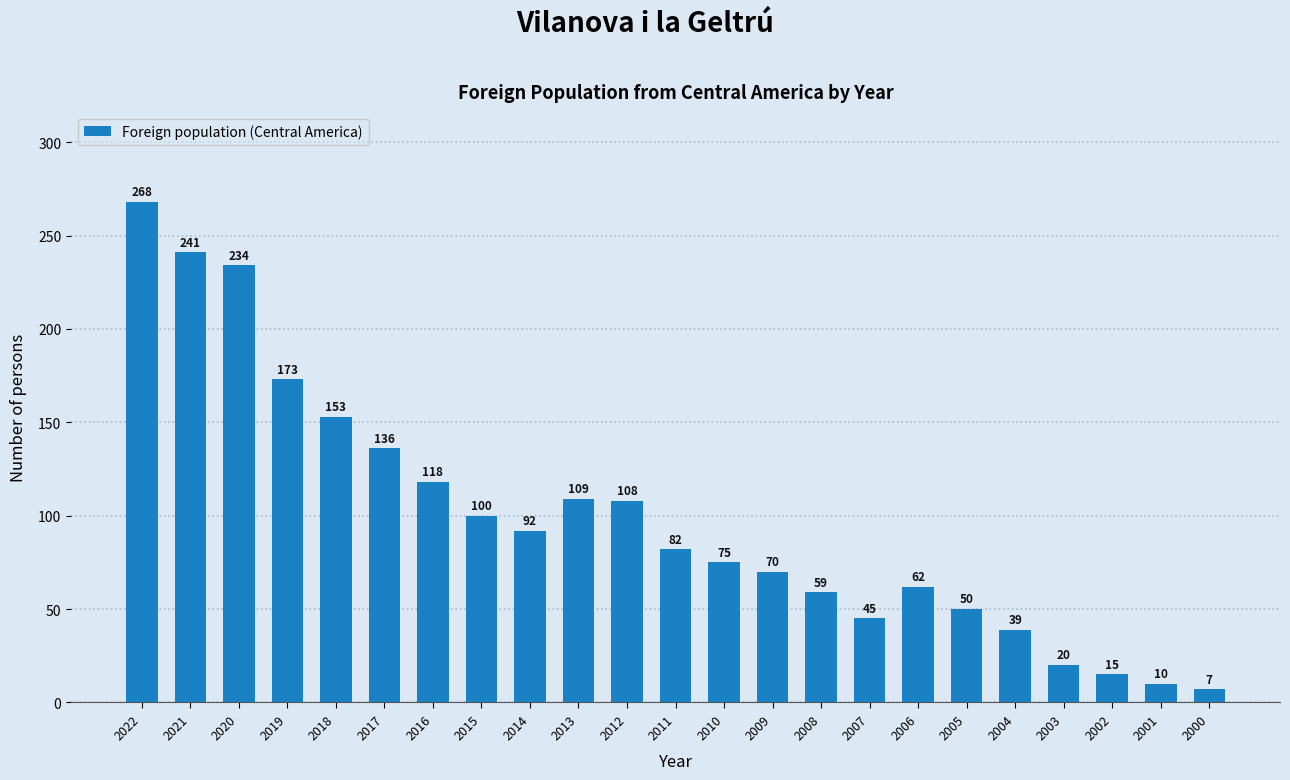

The chart shows a value of 27 at 2004. True or false?

False